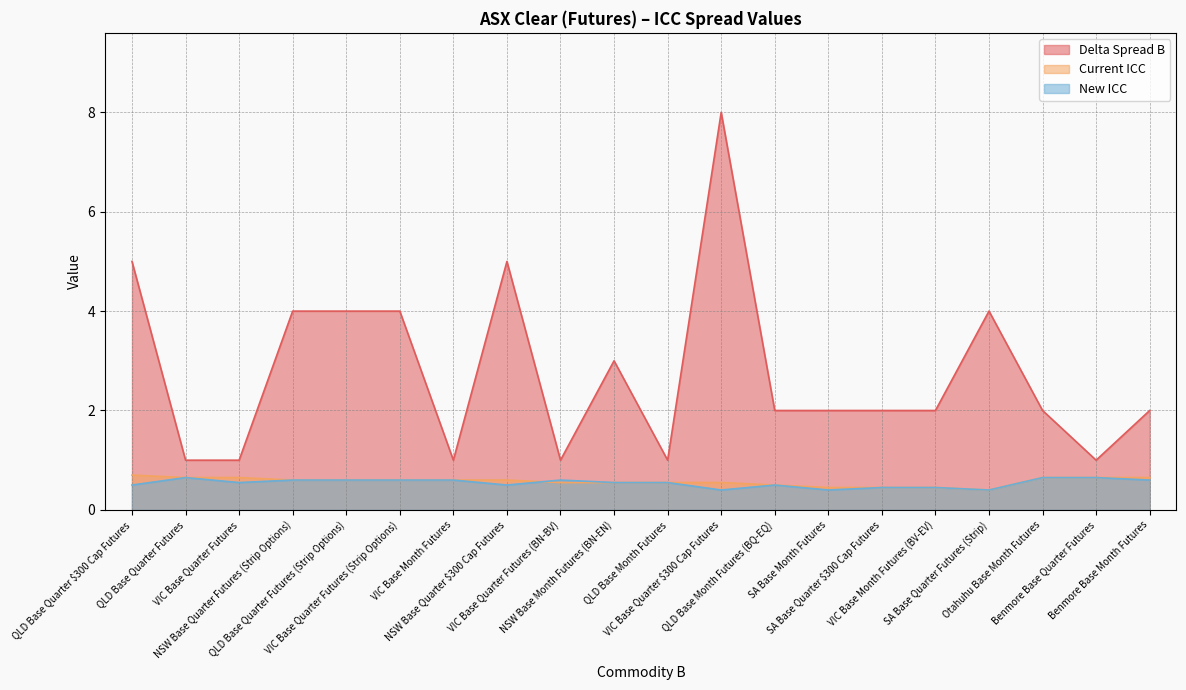

Rank the series by their maximum value, from lowest to highest.

New ICC, Current ICC, Delta Spread B